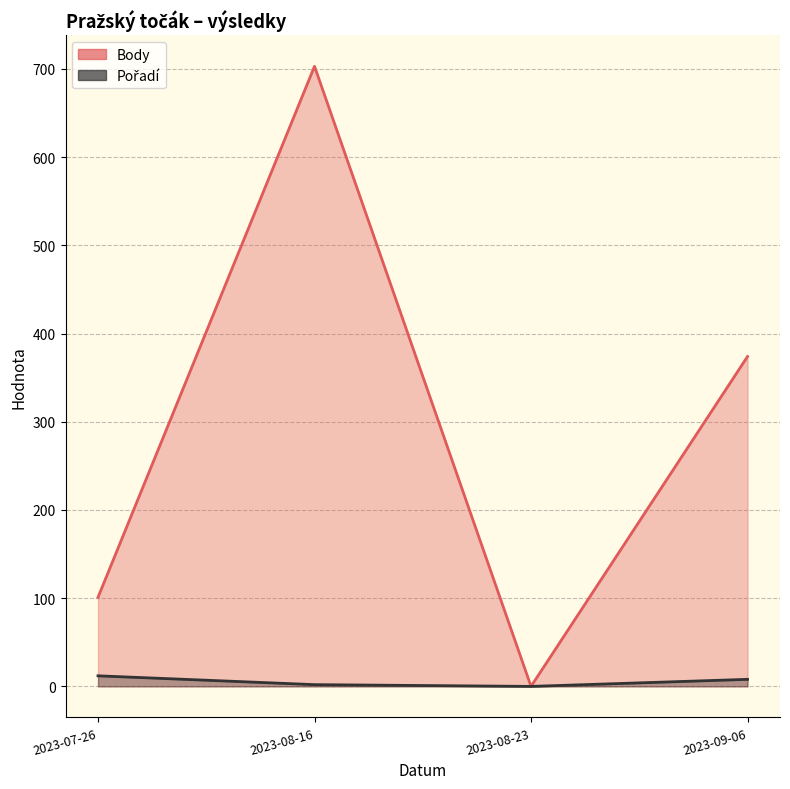

True or false: Body has more than 2 interior local peaks.

False